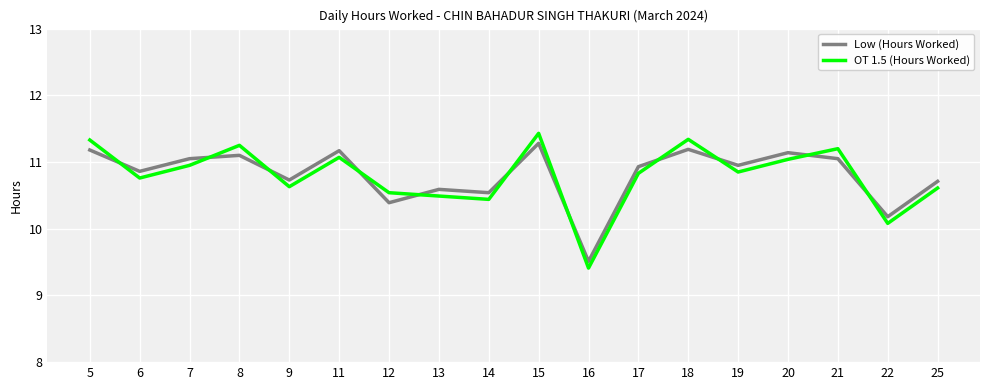

What is the lowest value of the OT 1.5 (Hours Worked) series?

9.4